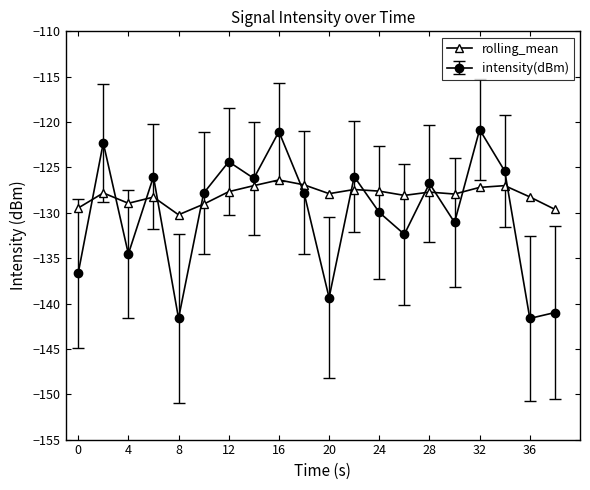

What is the minimum value shown in the chart?

-141.6